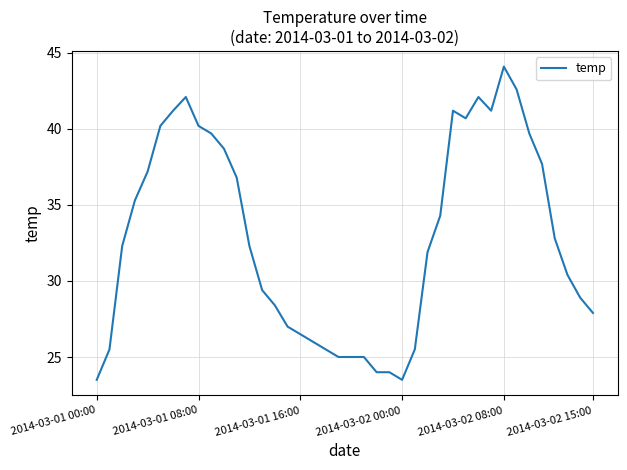

Reading left to right, transcribe all the data shown in this chart.

23.5	25.5	32.3	35.3	37.2	40.2	41.2	42.1	40.2	39.7	38.7	36.8	32.3	29.4	28.4	27.0	26.5	26.0	25.5	25.0	25.0	25.0	24.0	24.0	23.5	25.5	31.9	34.3	41.2	40.7	42.1	41.2	44.1	42.6	39.7	37.7	32.8	30.4	28.9	27.9